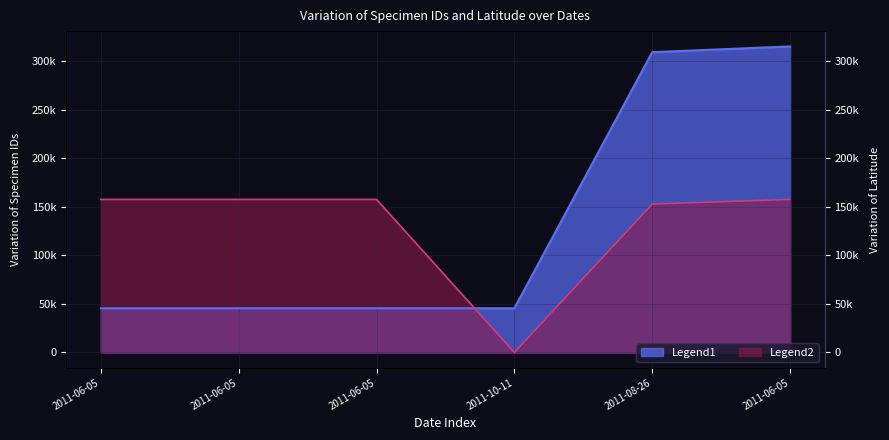

What is the label of the 5th point from the left?

2011-08-26